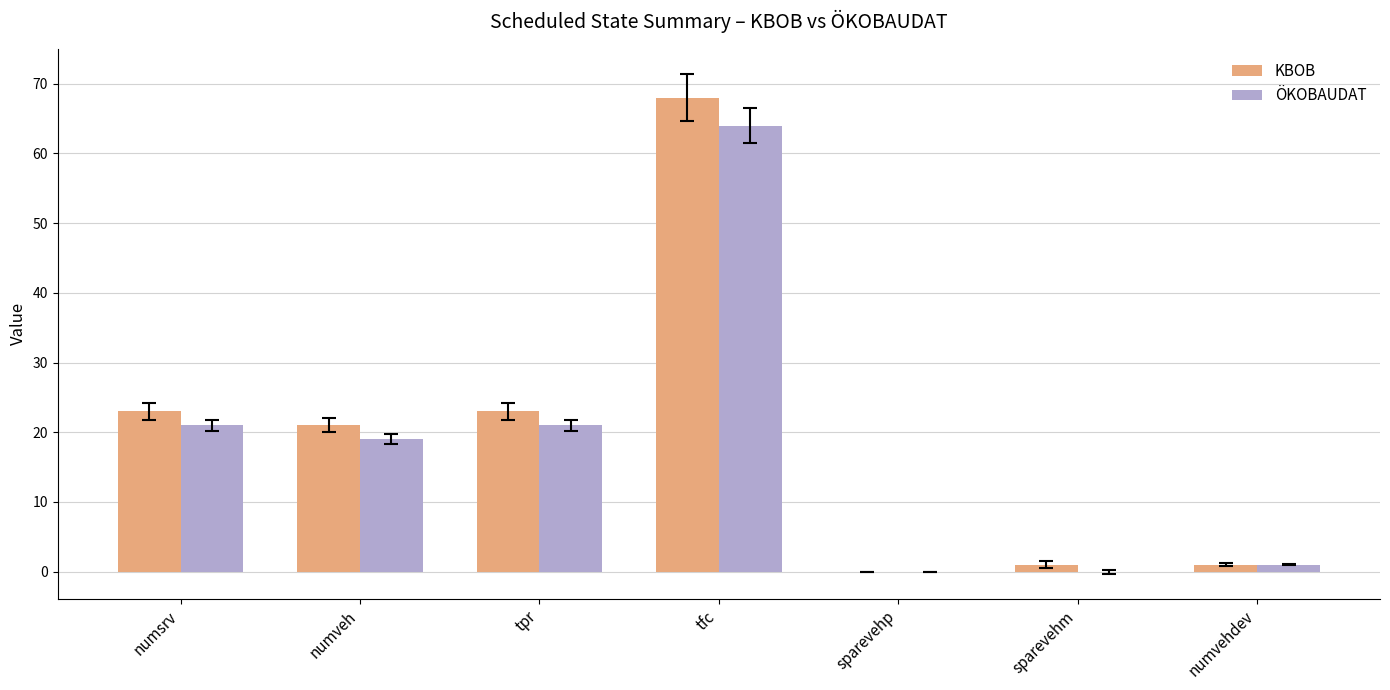

What is the maximum value for KBOB?

68